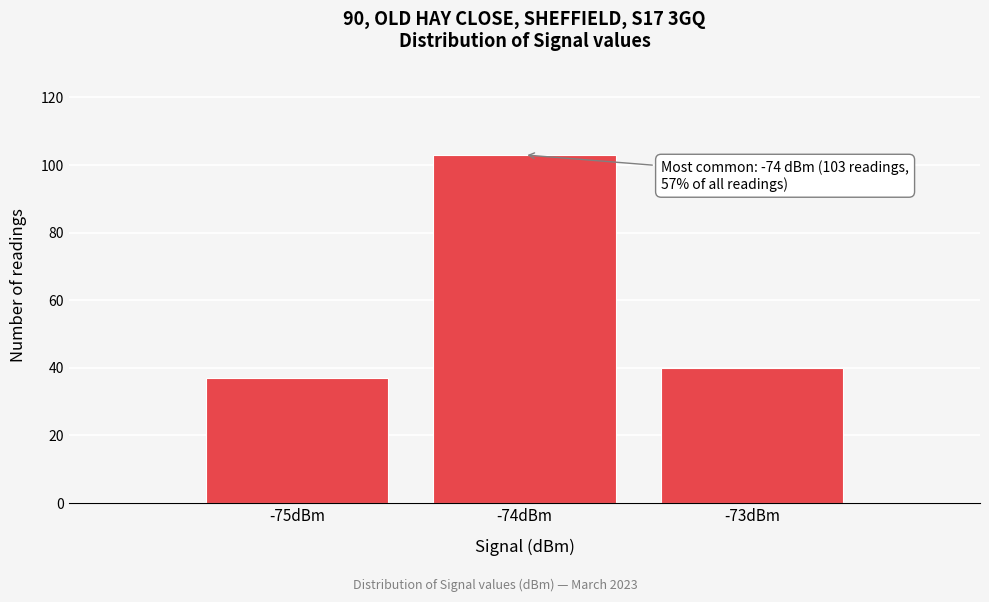

Over which range of the x-axis is the bar tallest?

-74.5 to -73.5